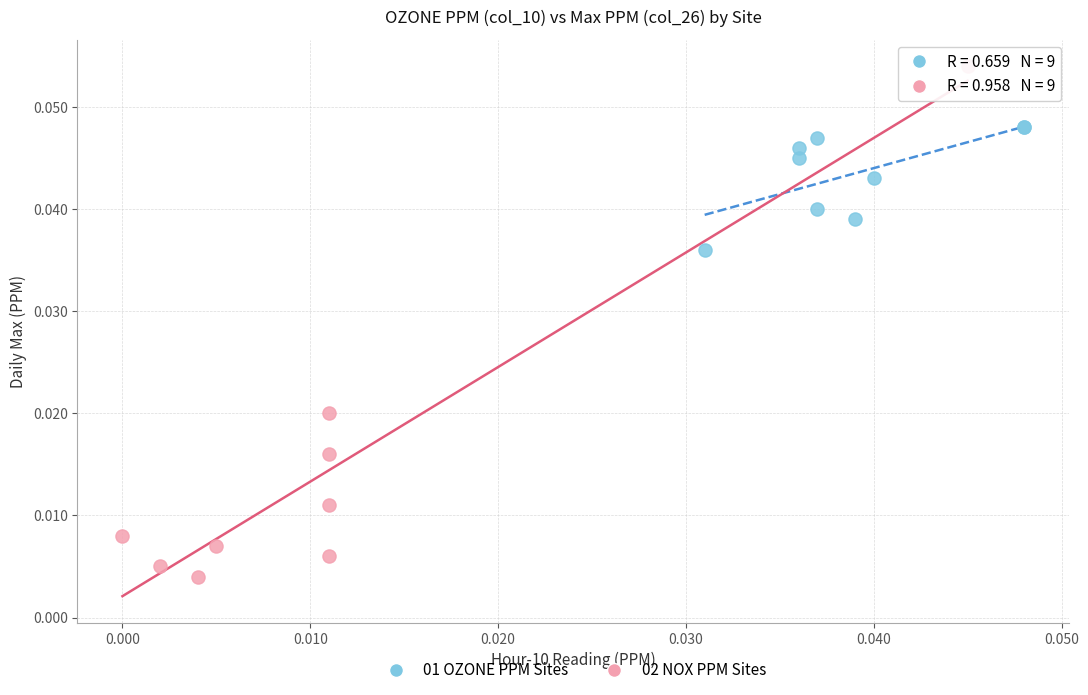

Which series has the largest Y range (max minus min)?

02 NOX PPM Sites